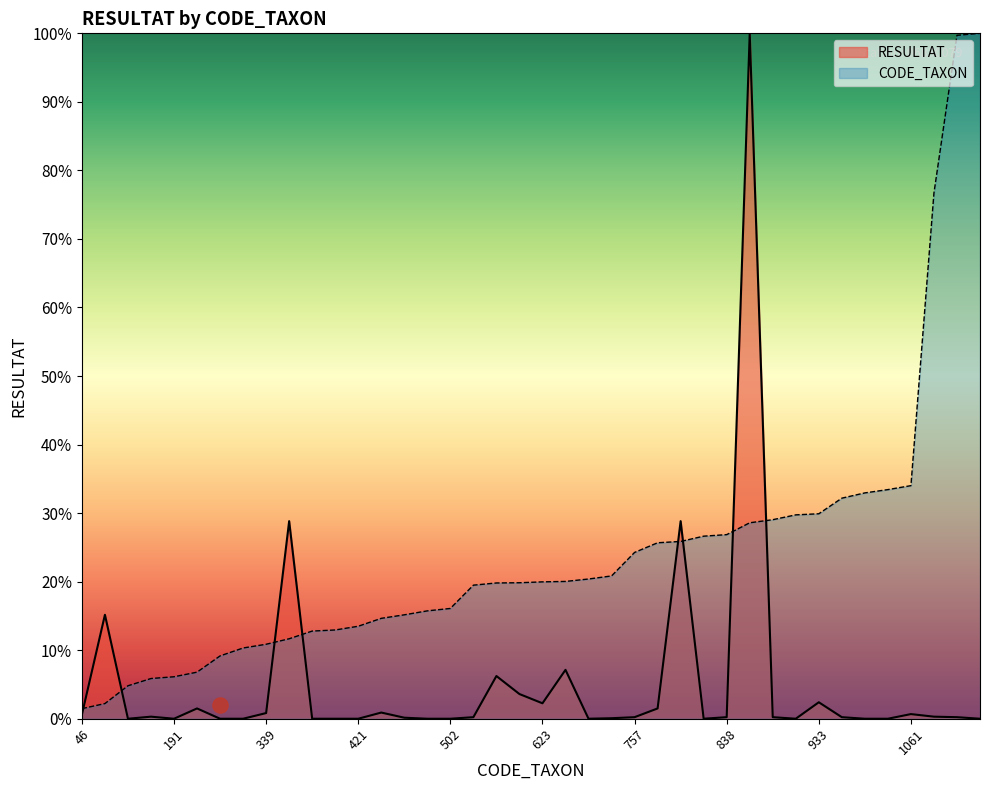

Is the value of RESULTAT at 364 greater than the value of CODE_TAXON at 69?

Yes